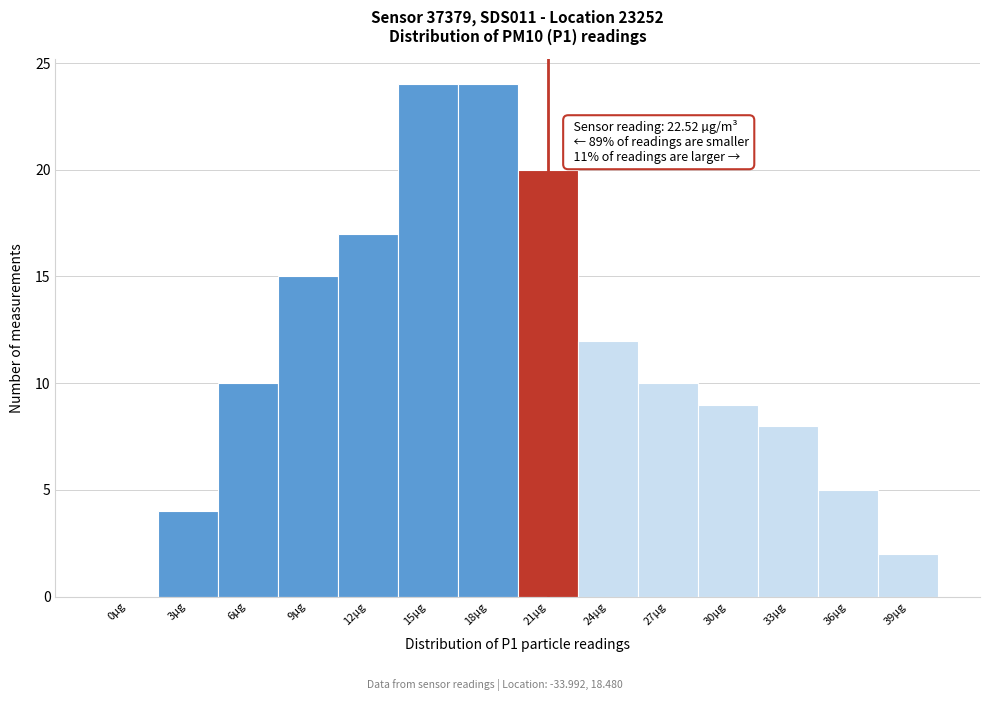

Reading right to left, transcribe all the data shown in this chart.

39µg=2	36µg=5	33µg=8	30µg=9	27µg=10	24µg=12	21µg=20	18µg=24	15µg=24	12µg=17	9µg=15	6µg=10	3µg=4	0µg=0